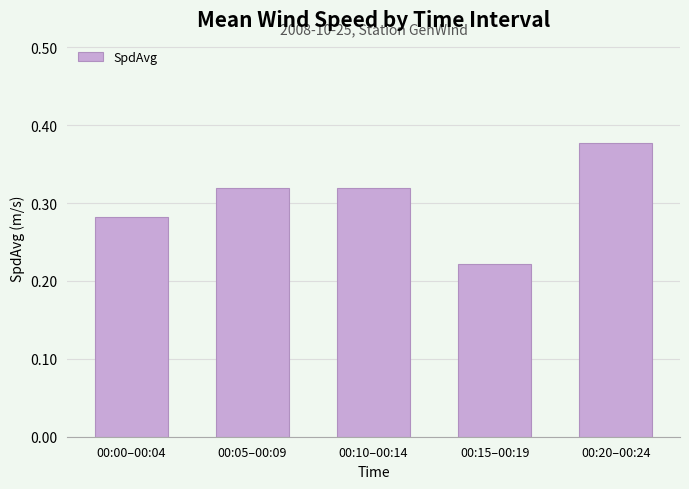

Where is the data nearest to the value 0?

00:15–00:19